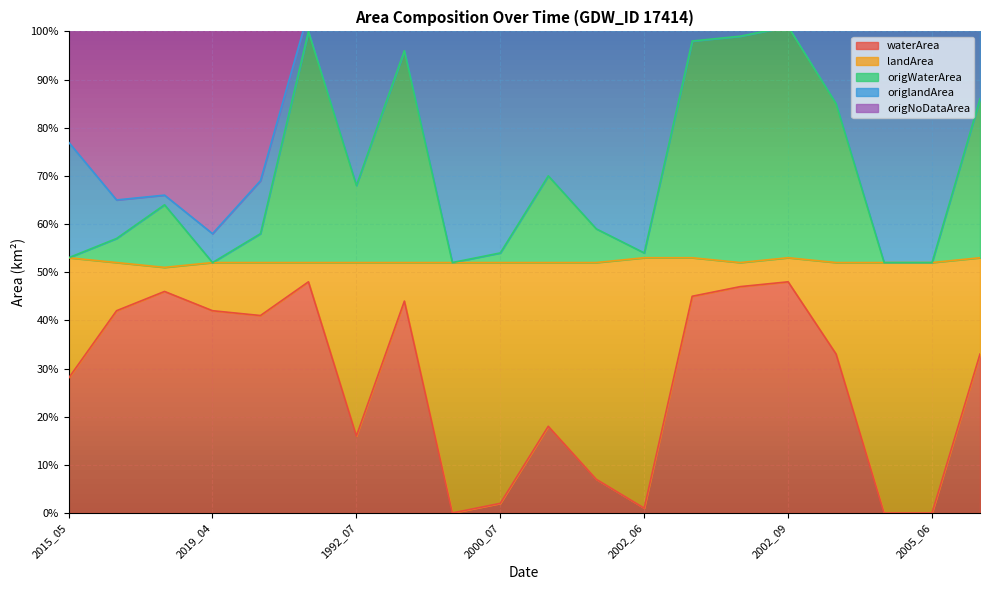

What is the sum of the origNoDataArea values at 2019_04 and 2015_05?

1.4